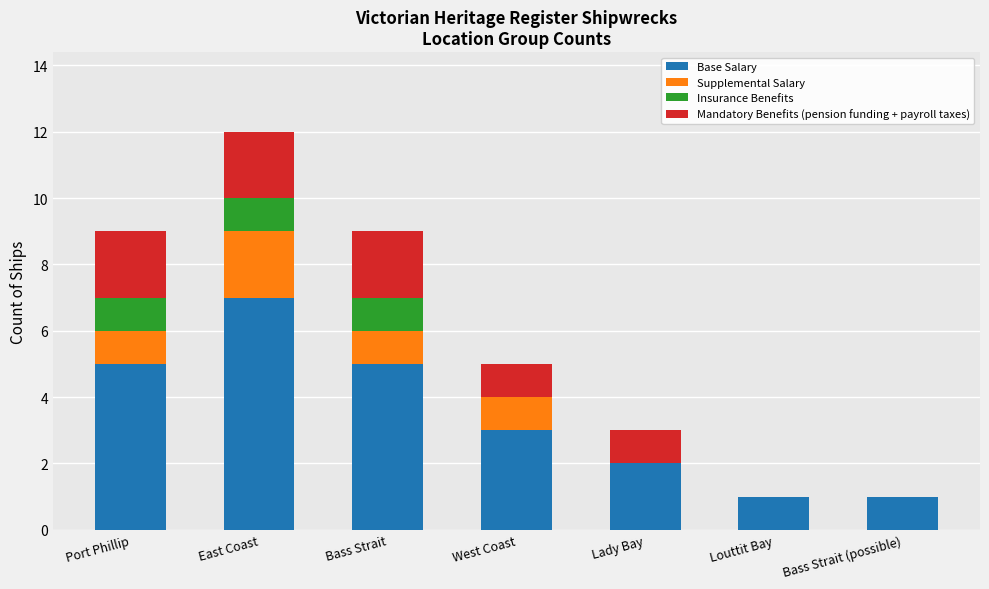

Reading right to left, list the values for the Base Salary series.

Bass Strait (possible)=1	Louttit Bay=1	Lady Bay=2	West Coast=3	Bass Strait=5	East Coast=7	Port Phillip=5